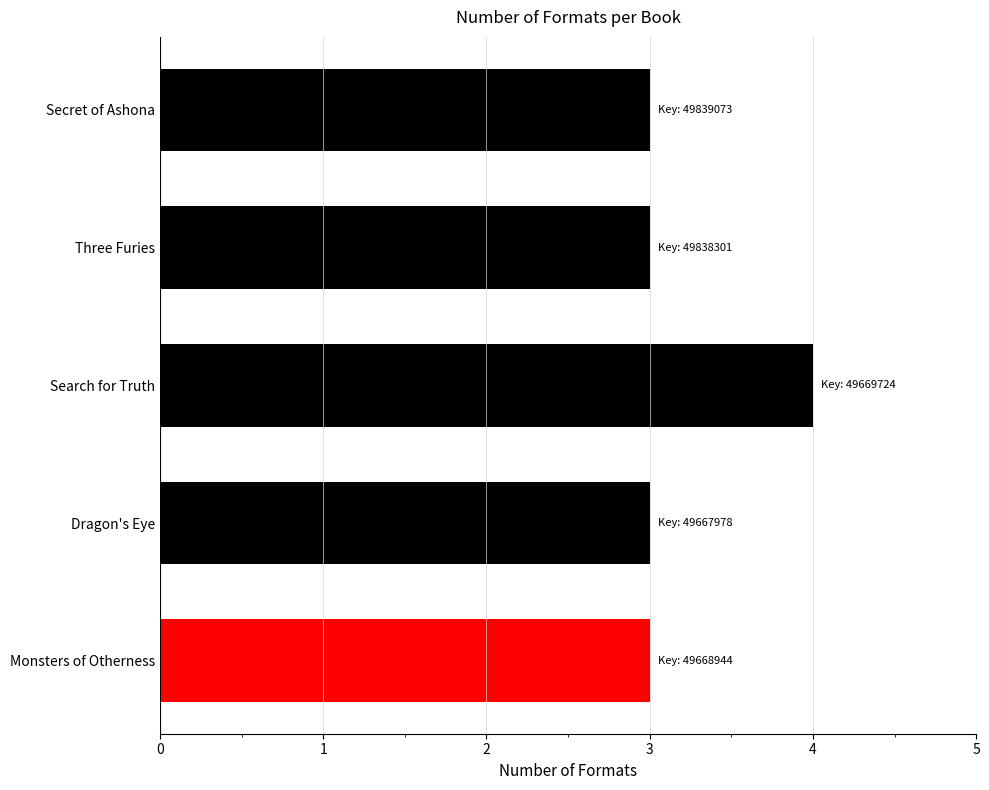

Are the bars grouped side by side (vs. stacked)?

No